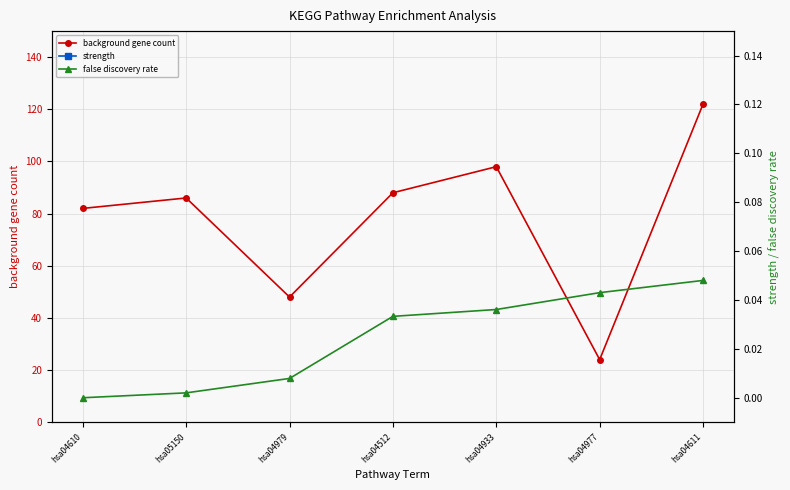

List the series in order of their peak value, lowest first.

false discovery rate, strength, background gene count